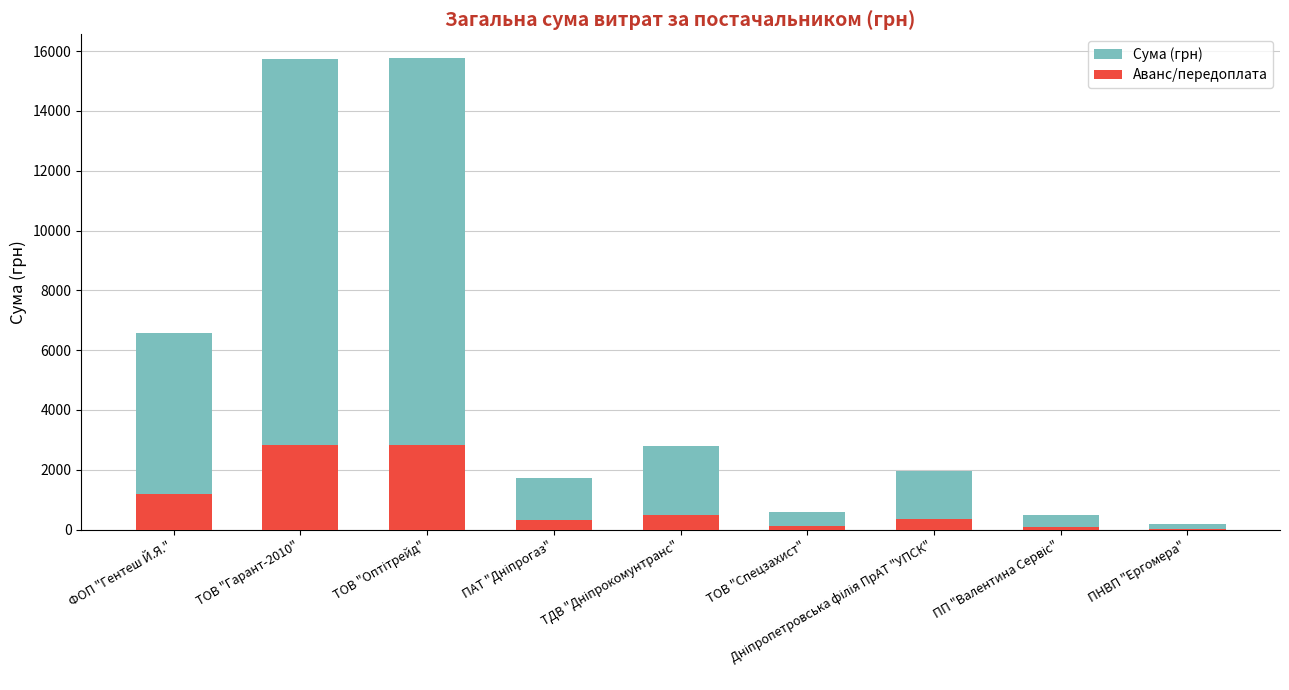

Reading left to right, what are all the values shown in this chart?

Сума (грн): 6572.0	15746.0	15776.0	1719.8	2785.9	600.0	1958.4	500.0	199.5
Аванс/передоплата: 1183.0	2834.3	2839.7	309.6	501.5	108.0	352.5	90.0	35.9